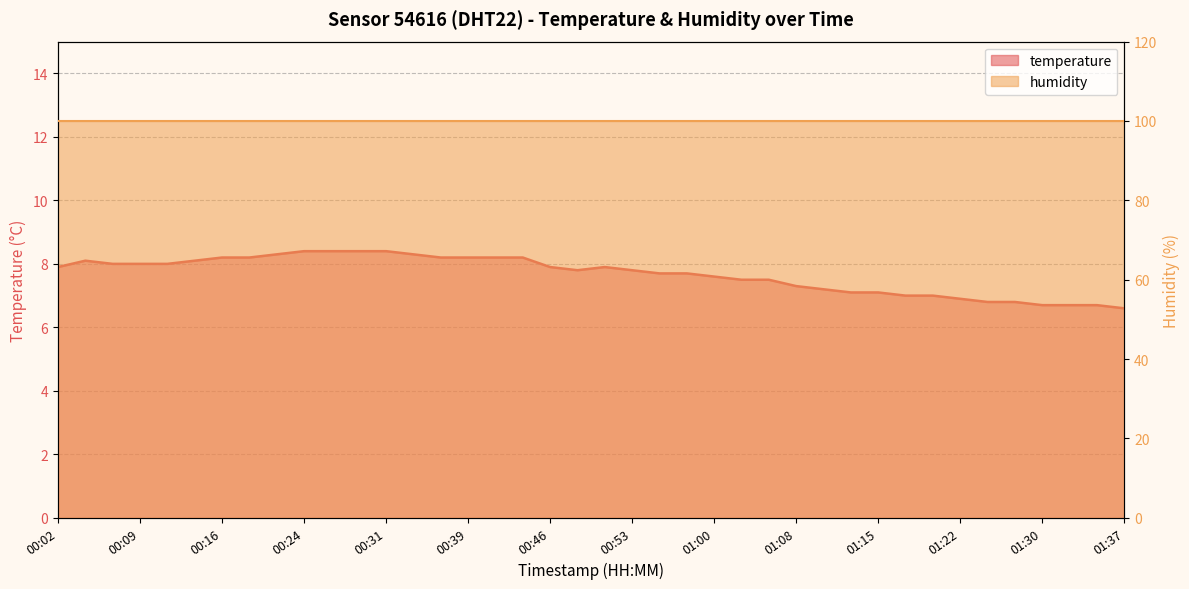

Rank the categories by value from lowest to highest.

01:37, 01:30, 01:32, 01:34, 01:25, 01:27, 01:22, 01:17, 01:20, 01:13, 01:15, 01:10, 01:08, 01:03, 01:05, 01:00, 00:56, 00:58, 00:48, 00:53, 00:02, 00:46, 00:51, 00:07, 00:09, 00:11, 00:04, 00:14, 00:16, 00:19, 00:36, 00:39, 00:41, 00:43, 00:21, 00:34, 00:24, 00:26, 00:29, 00:31